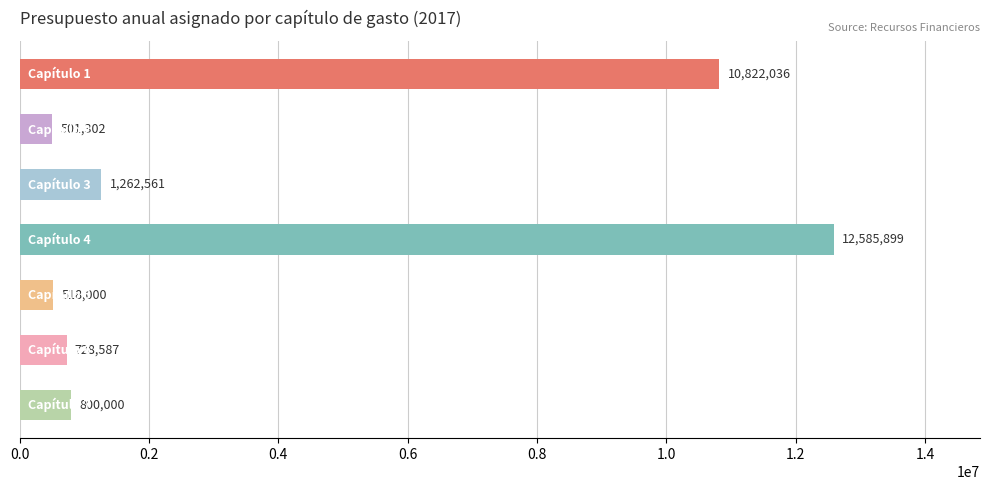

What is the value of the 7th bar from the top?

800000